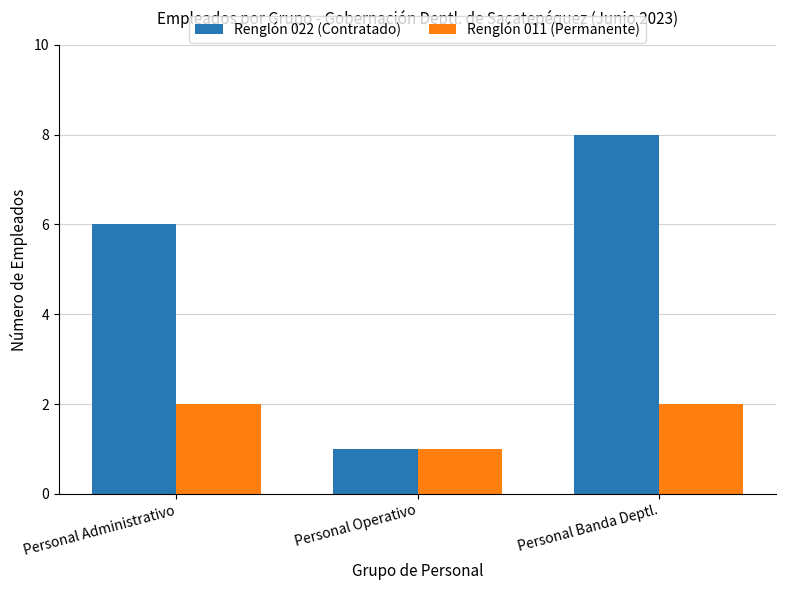

Which series has the largest range (max minus min)?

Renglón 022 (Contratado)